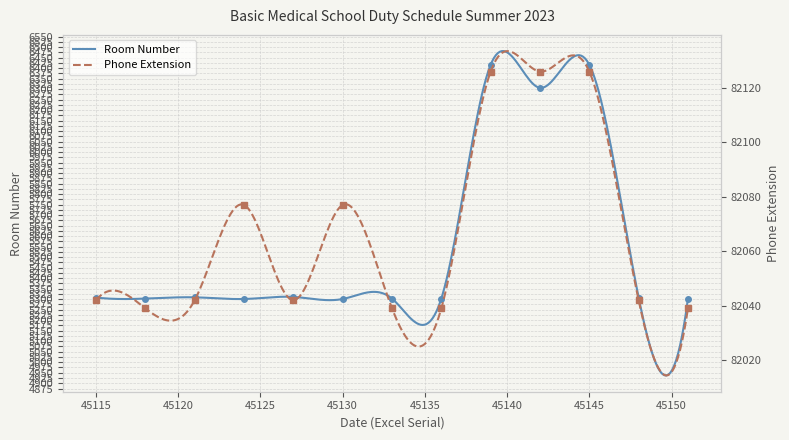

How many values exceed 5308?

5